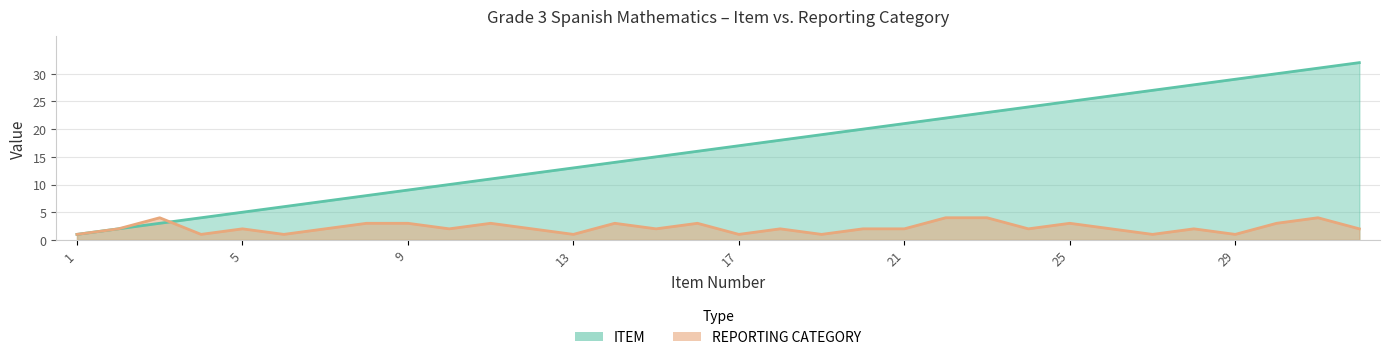

True or false: REPORTING CATEGORY has a value of 4 at 23.

True